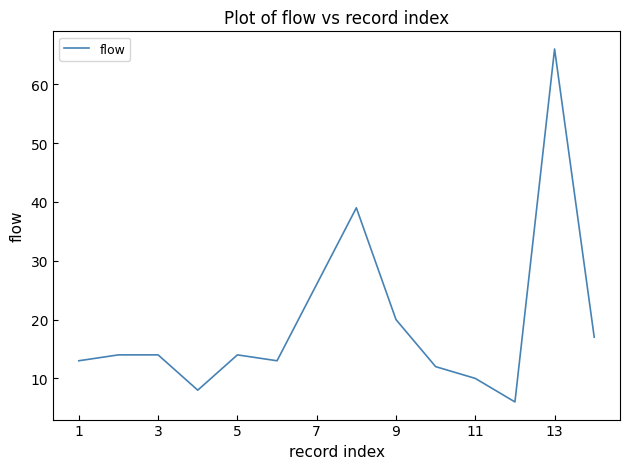

What is the difference between the maximum and minimum values?

60